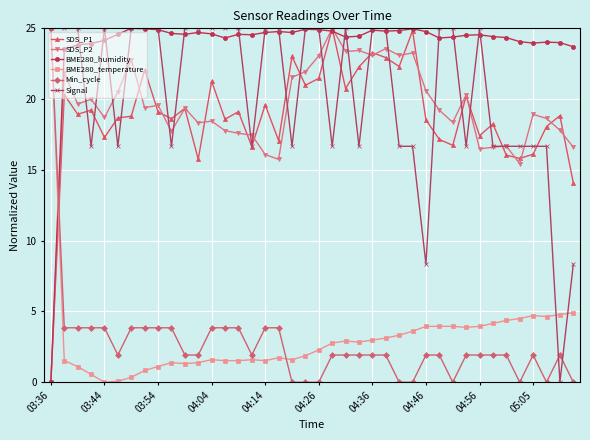

After their last crossing, which series has the higher values: BME280_humidity or Min_cycle?

BME280_humidity